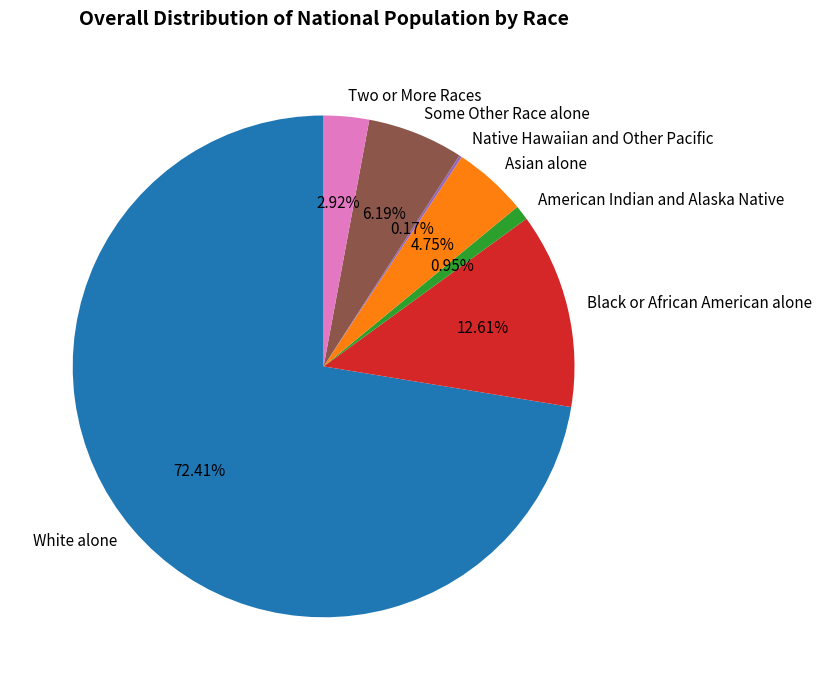

To the nearest percent, what portion does Two or More Races represent?

3%